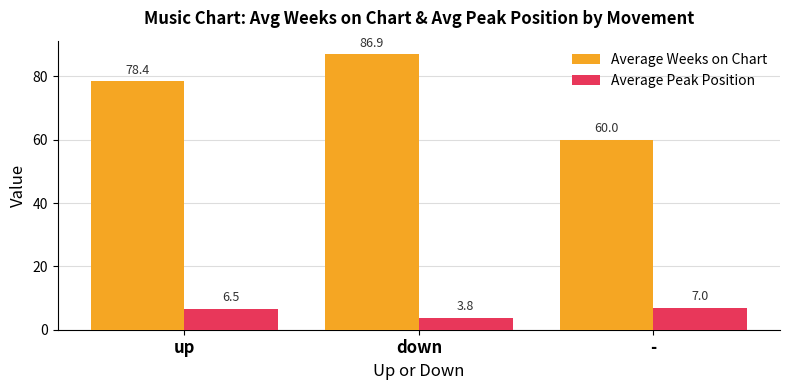

Count the Average Peak Position values in the range 3 to 7.

3